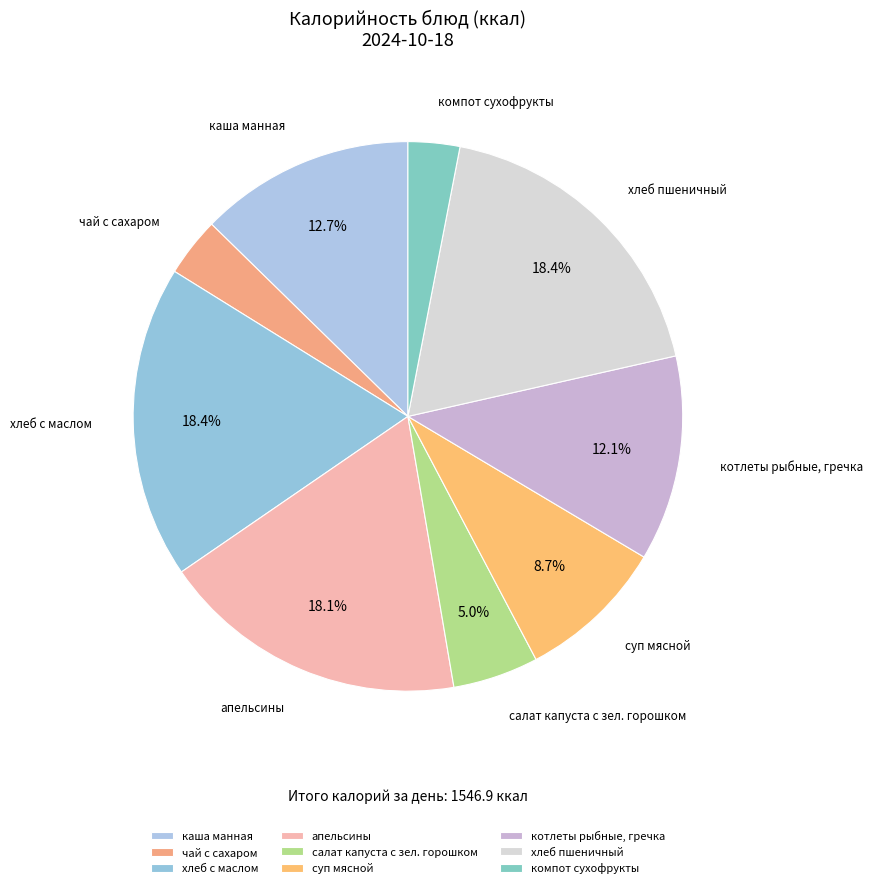

Between салат капуста с зел. горошком and чай с сахаром, which is larger?

салат капуста с зел. горошком